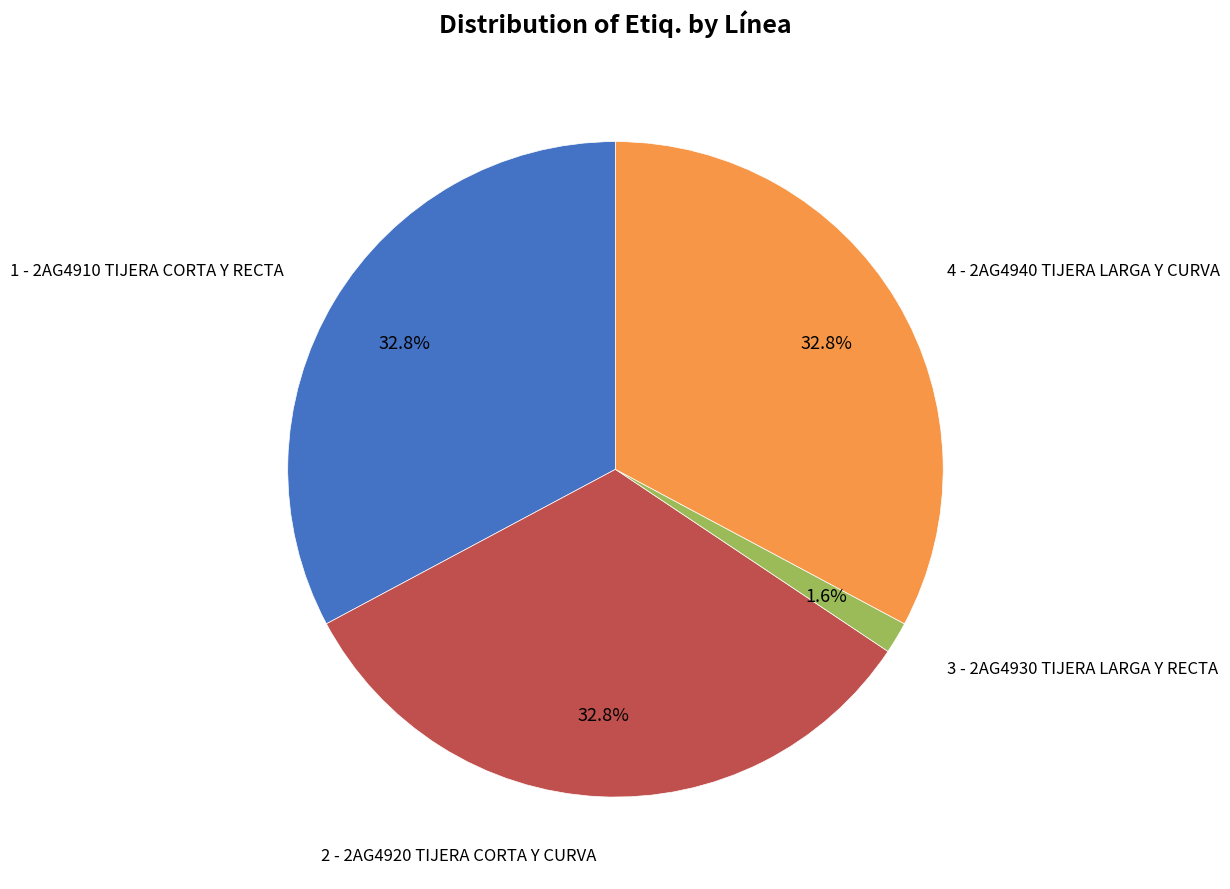

Is there a majority slice in this chart?

No